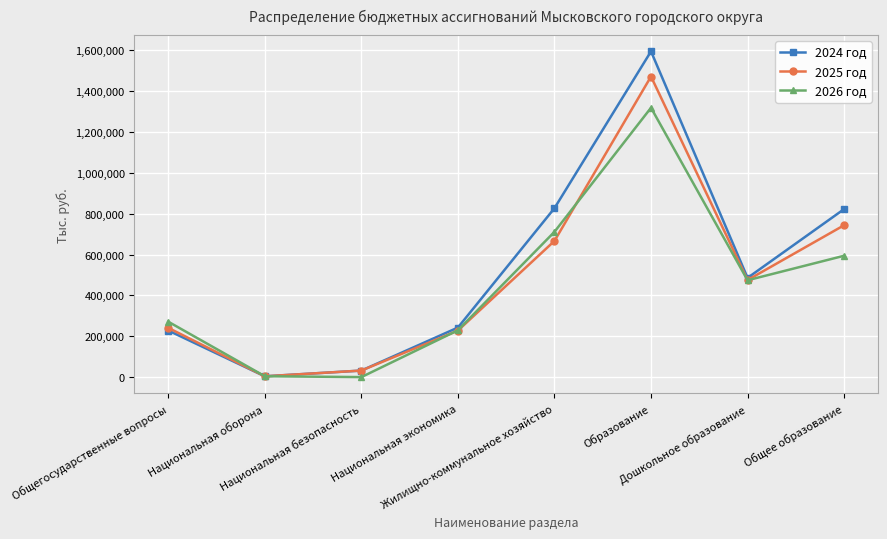

The value of 2026 год at Дошкольное образование is 175528.6. True or false?

False